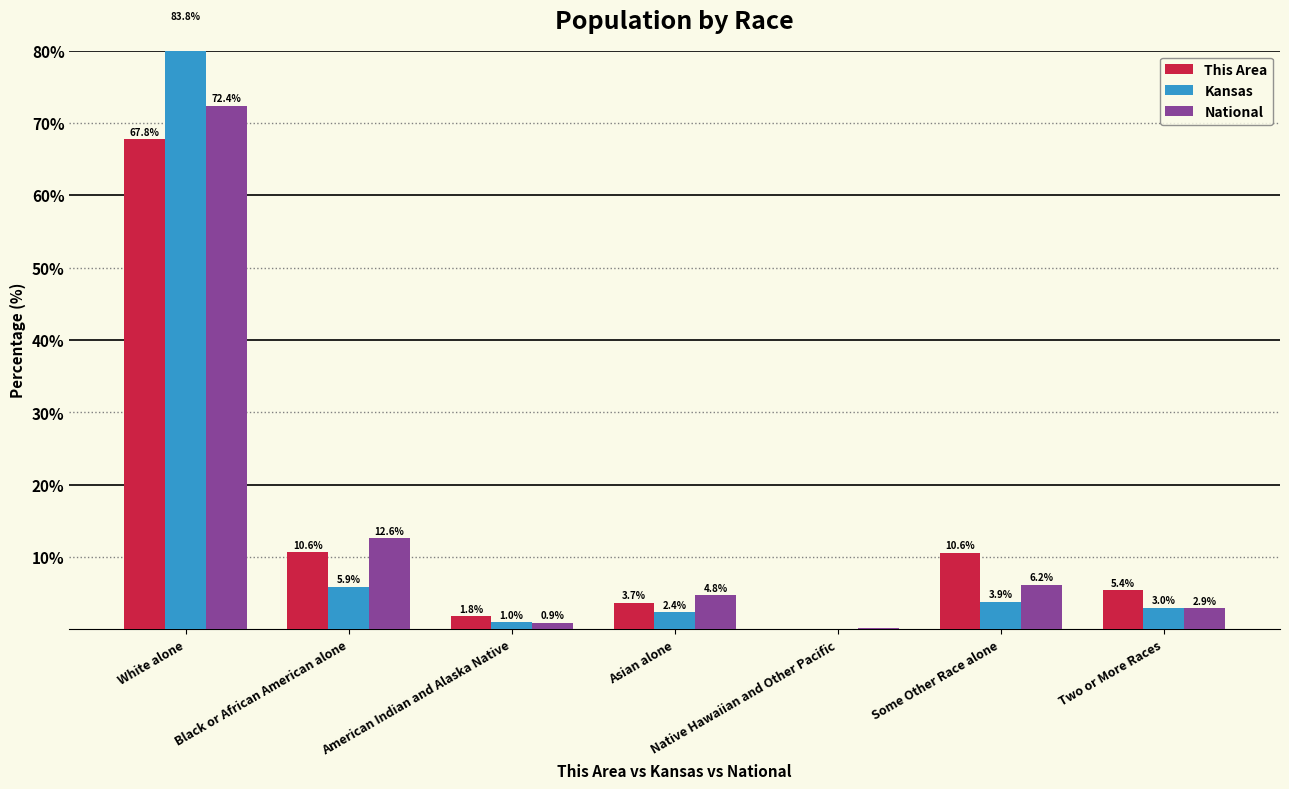

At which category is the sum across all series the highest?

White alone